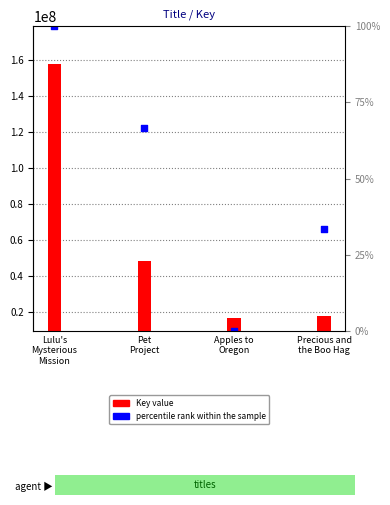

Is the value of percentile rank within the sample at Lulu's
Mysterious
Mission greater than the value of Key at Lulu's
Mysterious
Mission?

Yes